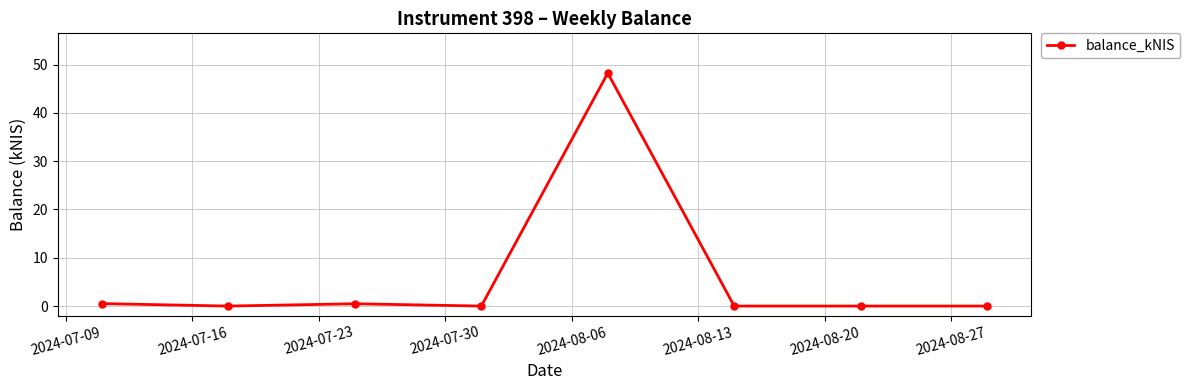

What is the maximum value shown in the chart?

48.2